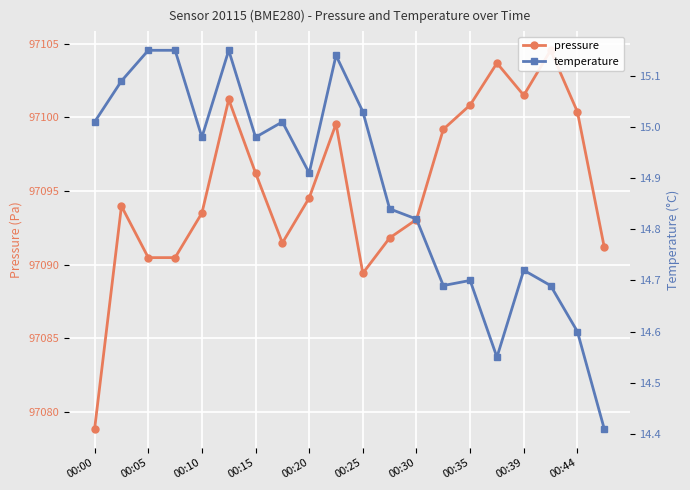

In pressure, how many points are lower than both neighbors (excluding endpoints)?

3